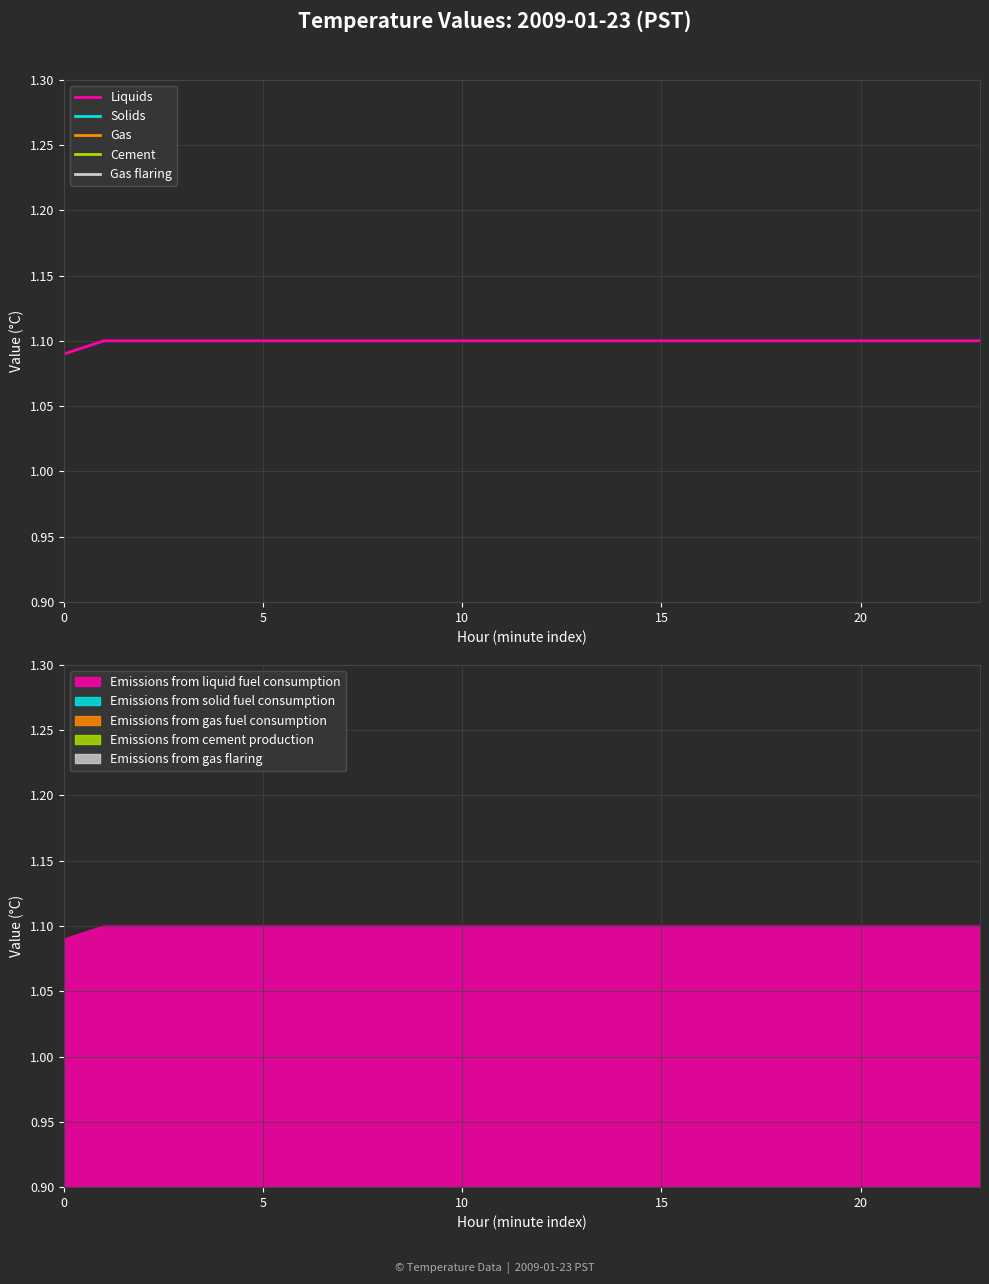

True or false: Gas has more than 1 interior local peaks.

False